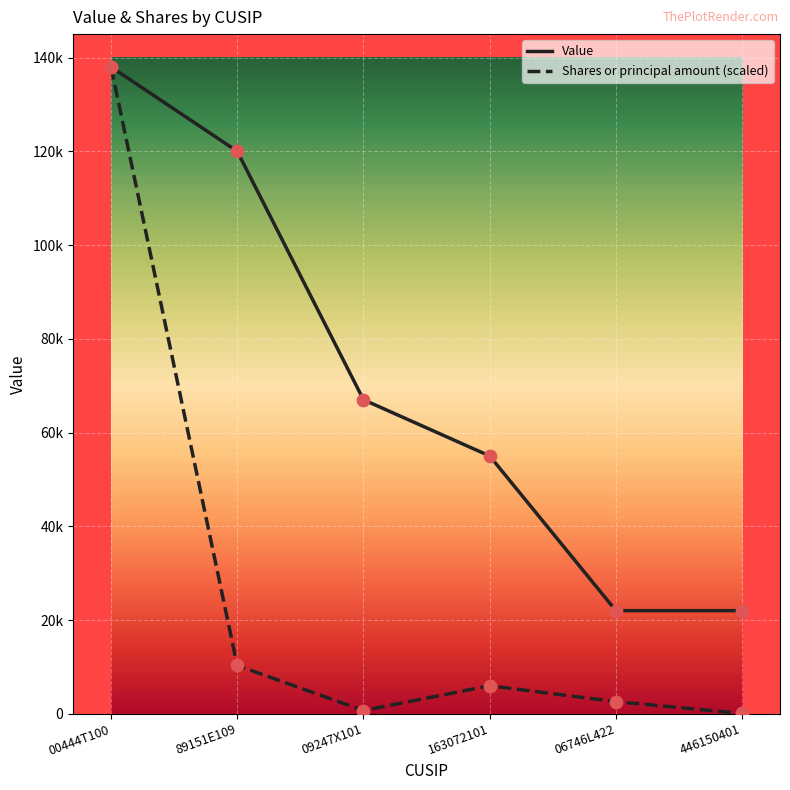

At which category is the sum across all series the highest?

00444T100